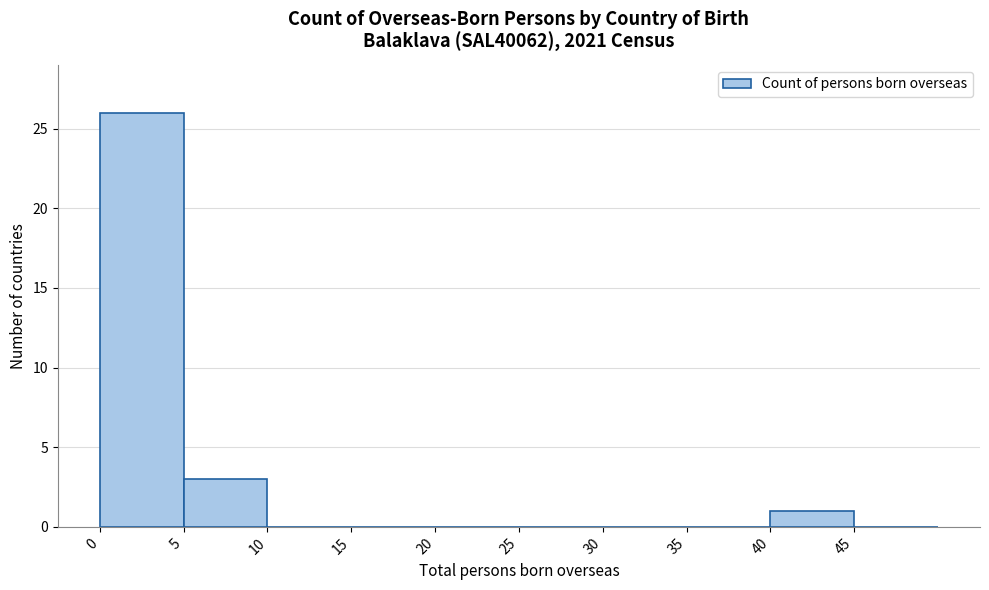

How tall is the bar that spans 40 to 45 on the x-axis? The values are not printed on the chart, so give them approximately, as read against the axis.

1